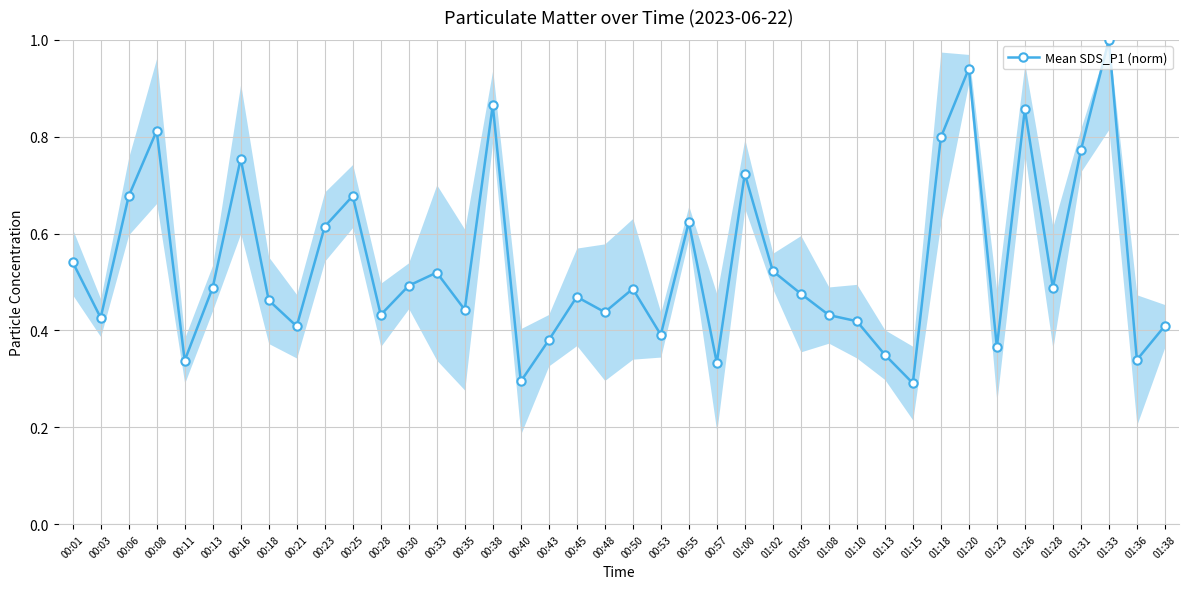

What is the sum of all values?

21.6